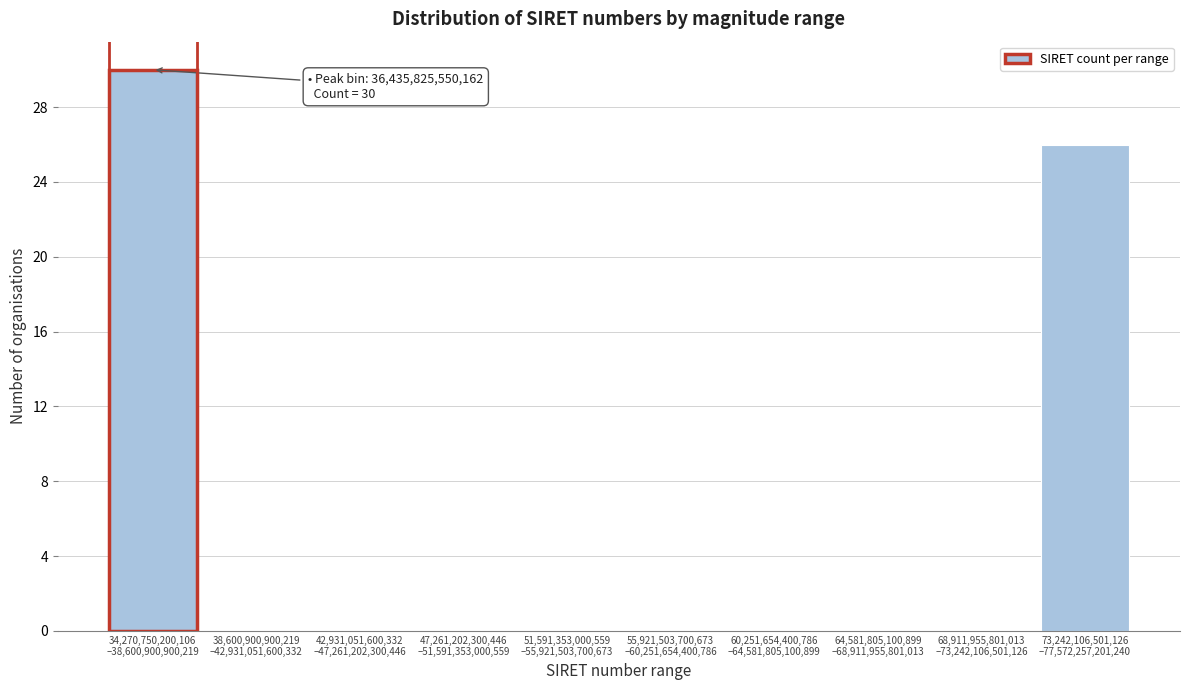

What is the maximum value shown in the chart?

30